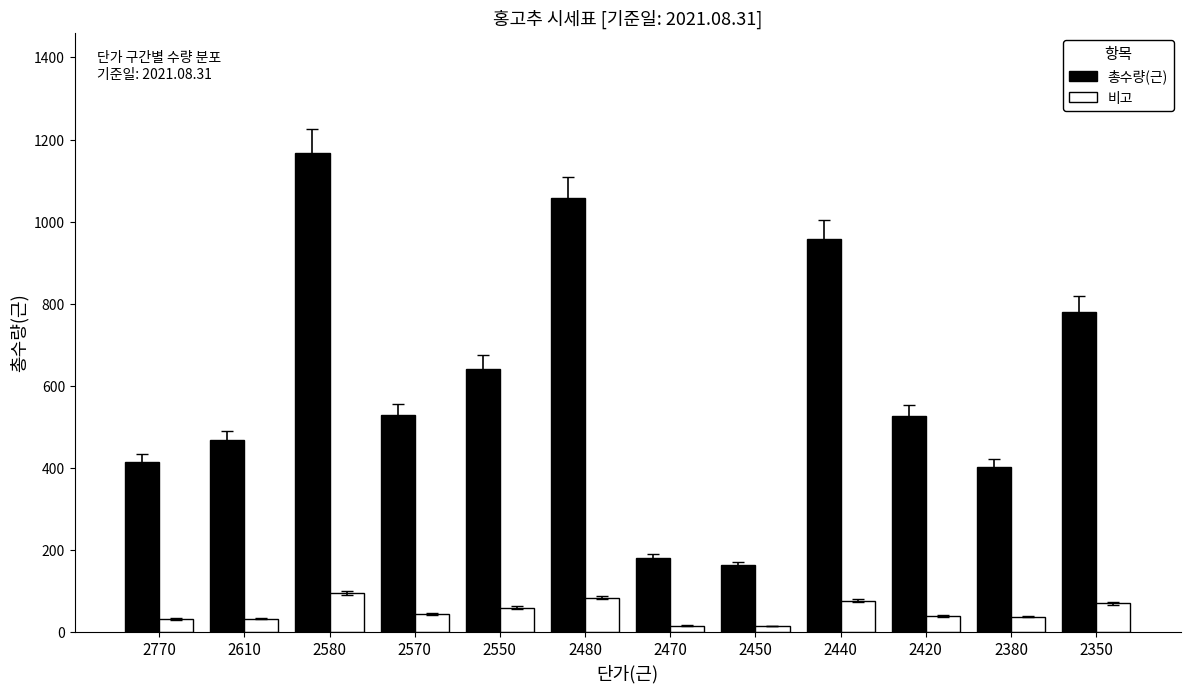

What is the greatest value displayed?

1168